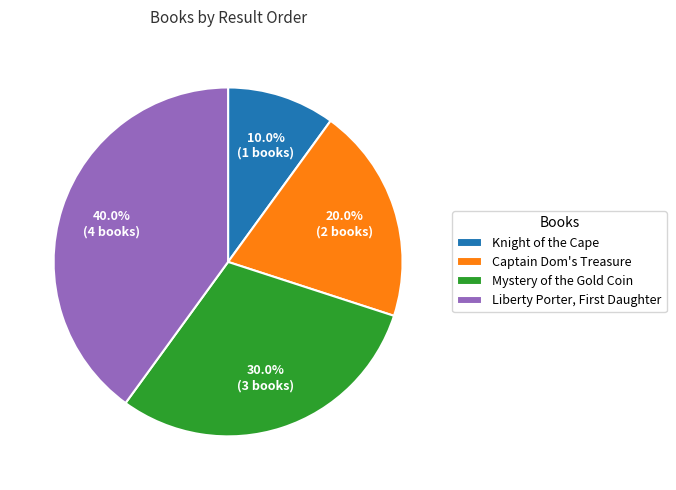

Count the number of slices in the pie.

4